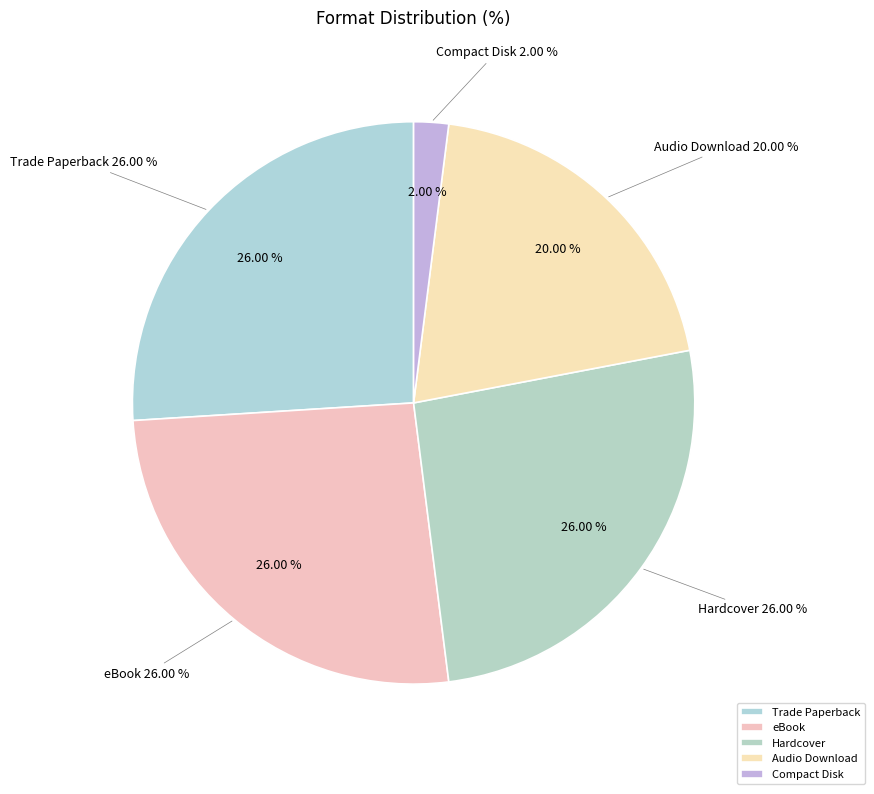

The Compact Disk slice represents 17% of the pie. True or false?

False